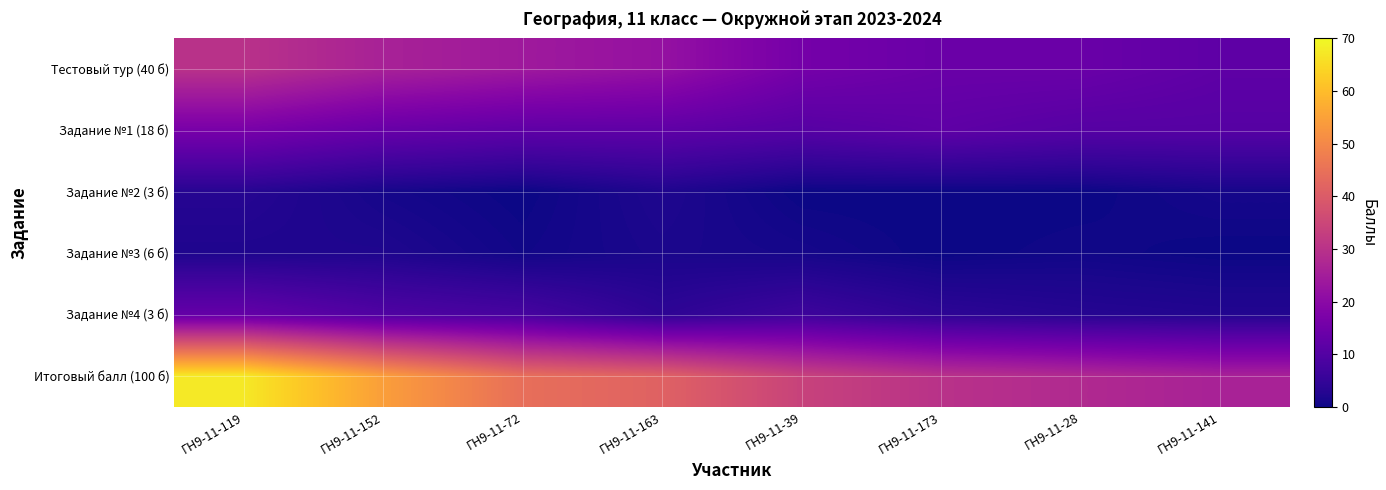

Reading right to left, transcribe all the data shown in this chart.

Тестовый тур (40 б): ГН9-11-141=12.0	ГН9-11-28=14.0	ГН9-11-173=14.0	ГН9-11-39=16.0	ГН9-11-163=22.0	ГН9-11-72=24.0	ГН9-11-152=26.0	ГН9-11-119=30.0
Задание №1 (18 б): ГН9-11-141=10.5	ГН9-11-28=10.5	ГН9-11-173=12.0	ГН9-11-39=10.5	ГН9-11-163=12.0	ГН9-11-72=12.0	ГН9-11-152=13.5	ГН9-11-119=16.5
Задание №2 (3 б): ГН9-11-141=1.0	ГН9-11-28=0.0	ГН9-11-173=0.0	ГН9-11-39=0.0	ГН9-11-163=2.0	ГН9-11-72=0.0	ГН9-11-152=1.0	ГН9-11-119=3.0
Задание №3 (6 б): ГН9-11-141=0.0	ГН9-11-28=0.5	ГН9-11-173=0.0	ГН9-11-39=1.0	ГН9-11-163=1.5	ГН9-11-72=0.5	ГН9-11-152=2.0	ГН9-11-119=2.0
Задание №4 (3 б): ГН9-11-141=2.5	ГН9-11-28=3.0	ГН9-11-173=4.0	ГН9-11-39=6.5	ГН9-11-163=4.0	ГН9-11-72=8.0	ГН9-11-152=9.5	ГН9-11-119=13.0
Итоговый балл (100 б): ГН9-11-141=26.0	ГН9-11-28=28.0	ГН9-11-173=30.0	ГН9-11-39=34.0	ГН9-11-163=41.5	ГН9-11-72=44.5	ГН9-11-152=54.5	ГН9-11-119=67.5